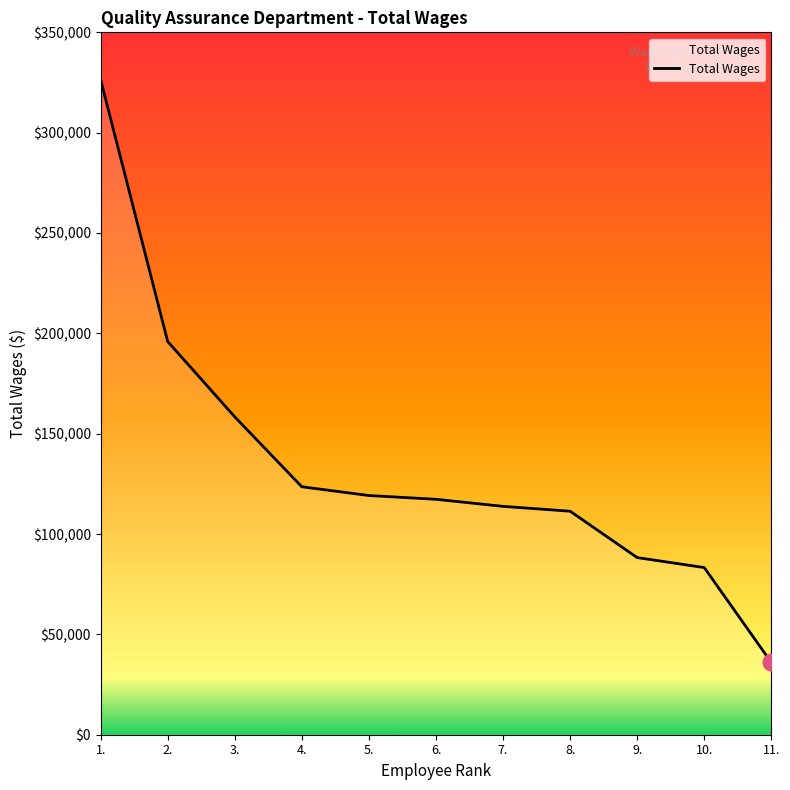

Is it true that the value at 4. is 64510?

False